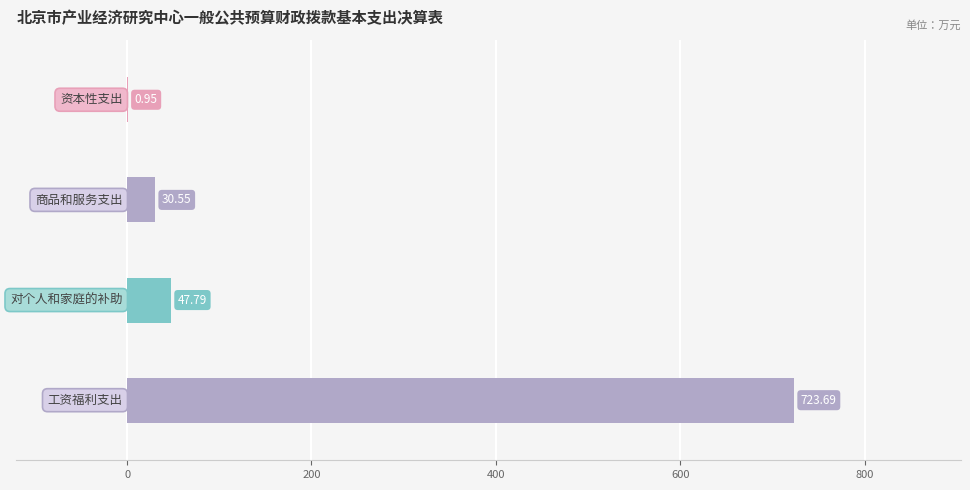

How many values exceed 47?

2